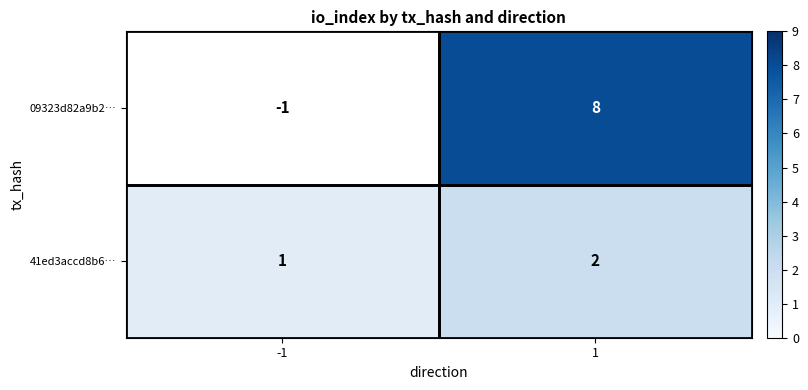

Which category has the highest value in the 41ed3accd8b6… series?

1